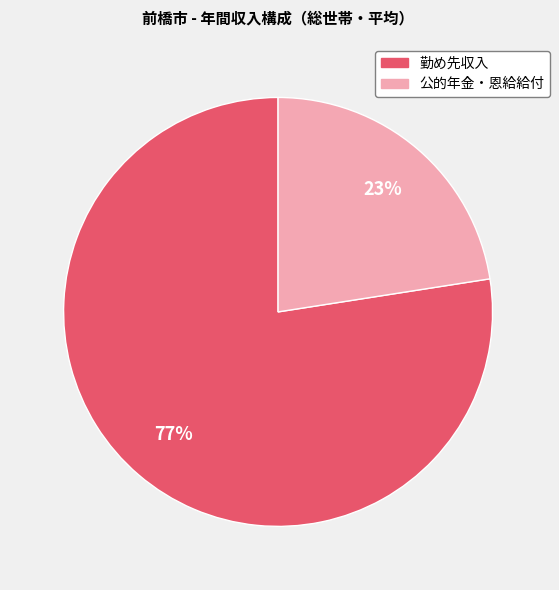

Rank the categories by value from lowest to highest.

公的年金・恩給給付, 勤め先収入